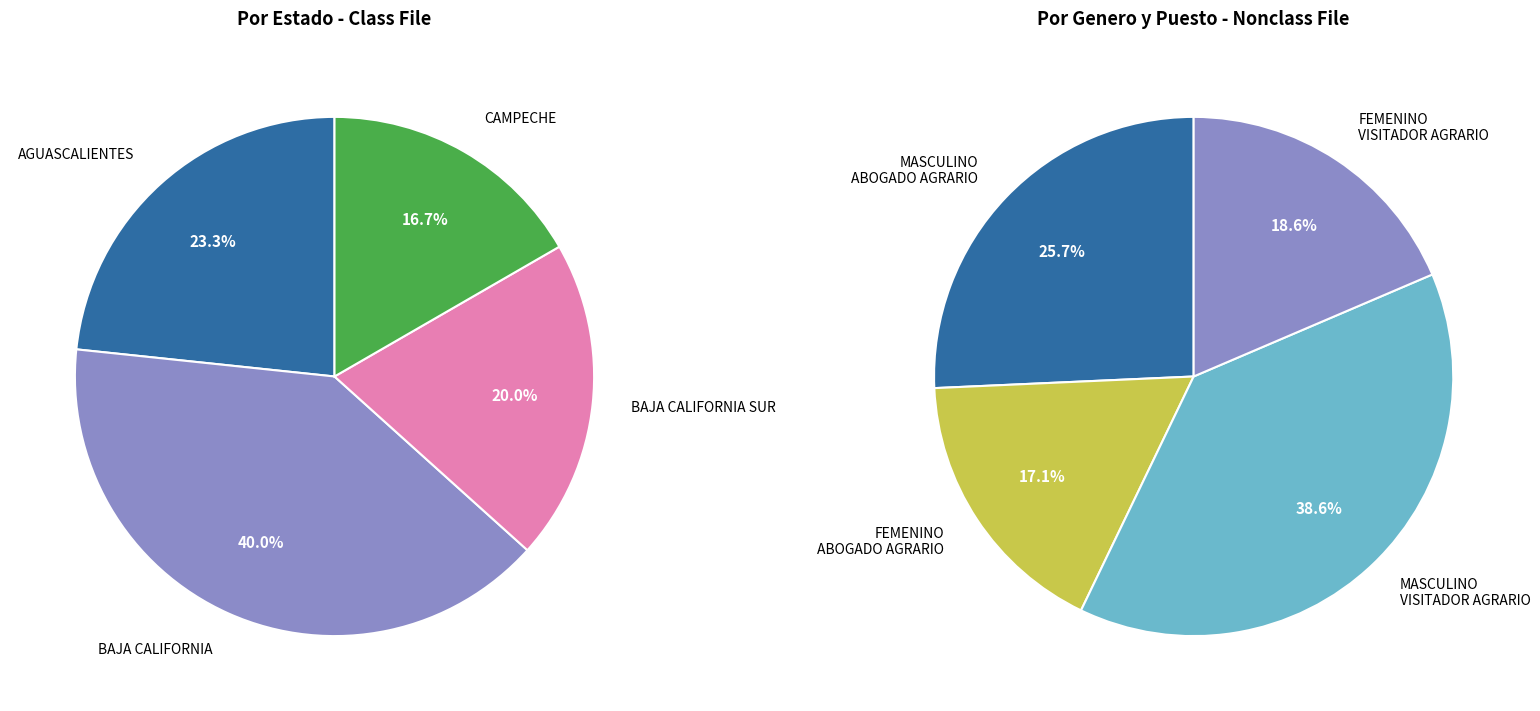

Rank the categories by MASCULINO value from lowest to highest.

2, 3, 0, 1